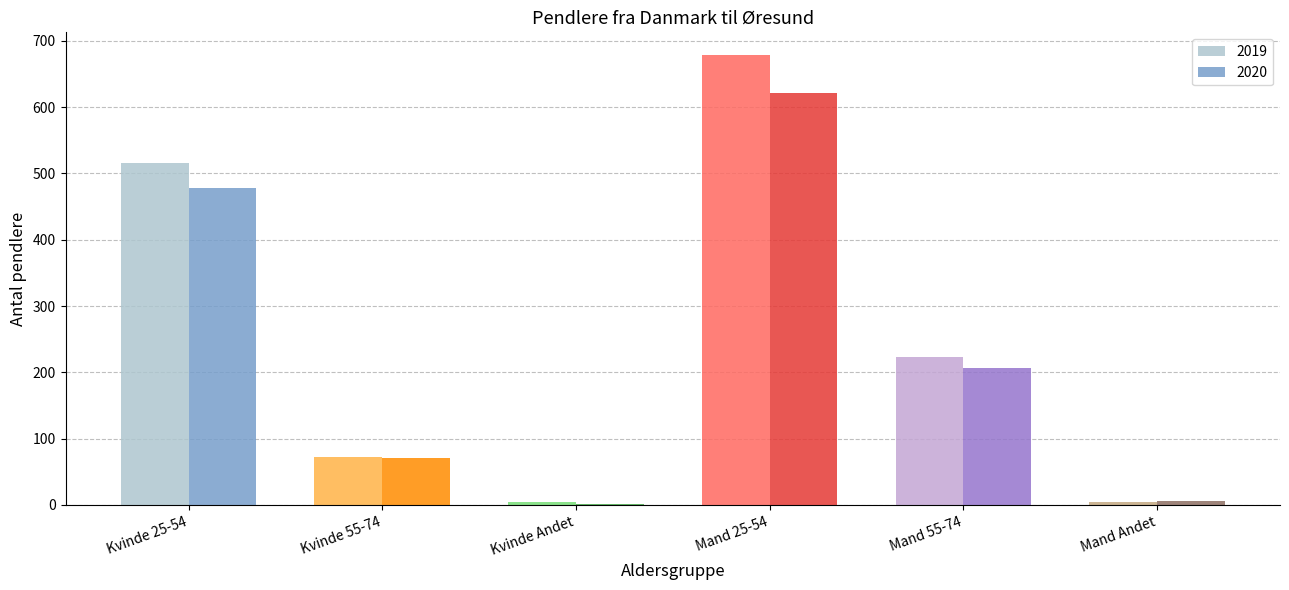

How many 2019 values are between 4 and 516?

5